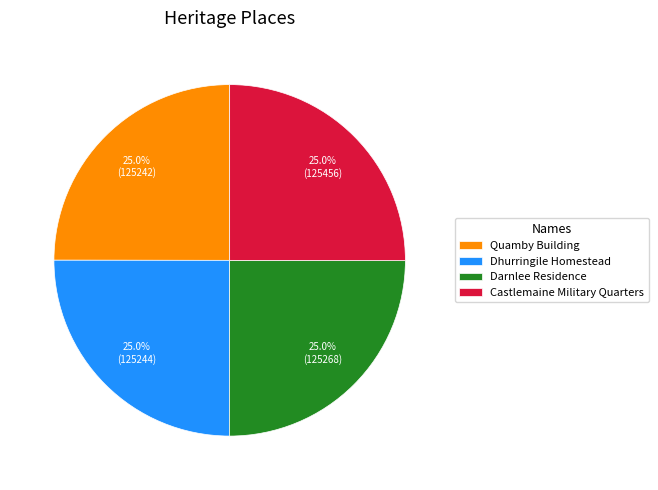

Approximately how many times larger is the value at Darnlee Residence compared to Dhurringile Homestead?

1.0